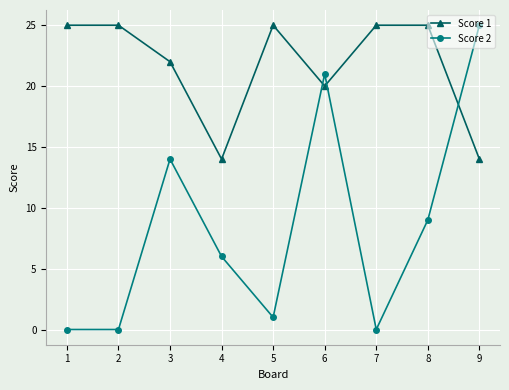

At which label is Score 1 closest to 19?

6